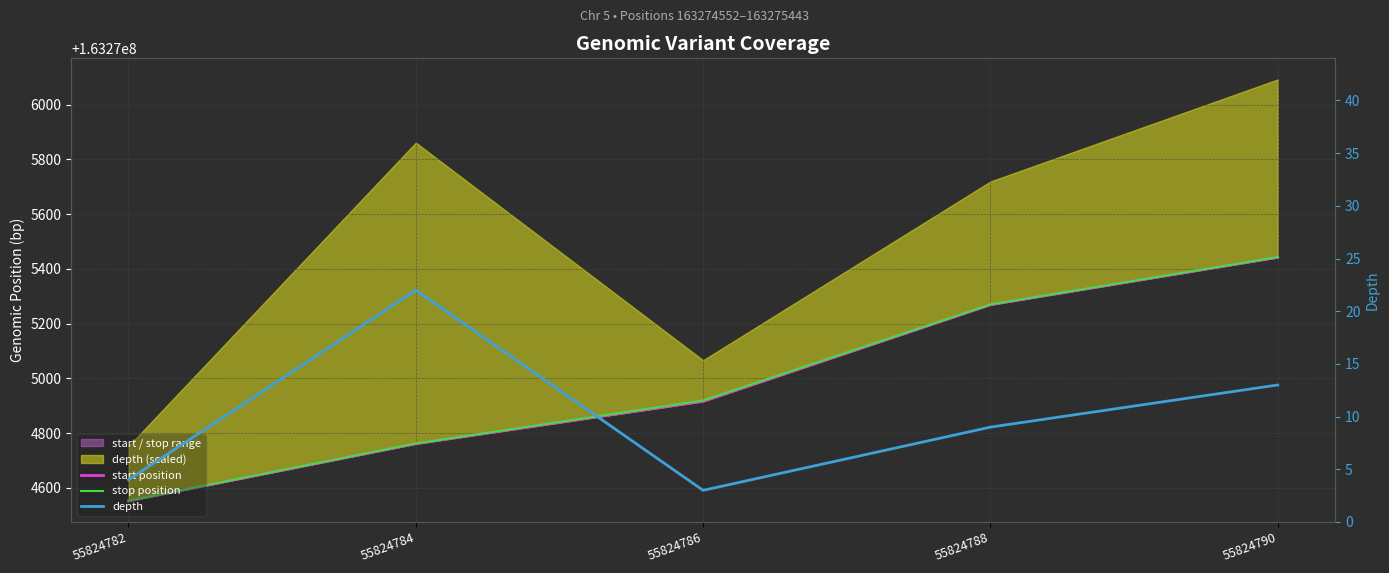

True or false: stop position and depth intersect in this chart.

False